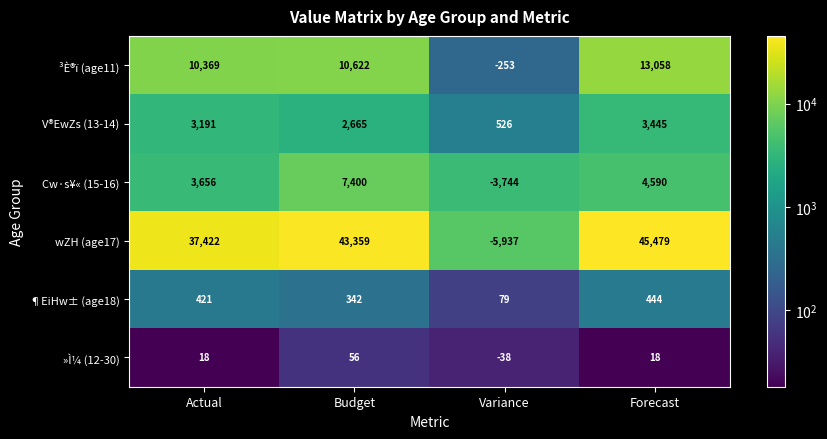

Between Budget and Forecast, which series saw the biggest shift?

Cw·s¥« (15-16)